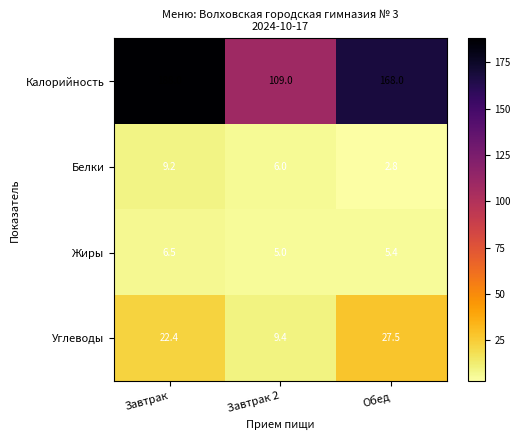

Reading left to right, transcribe all the data shown in this chart.

Калорийность: Завтрак=188.0	Завтрак 2=109.0	Обед=168.0
Белки: Завтрак=9.2	Завтрак 2=6.0	Обед=2.8
Жиры: Завтрак=6.5	Завтрак 2=5.0	Обед=5.4
Углеводы: Завтрак=22.4	Завтрак 2=9.4	Обед=27.5